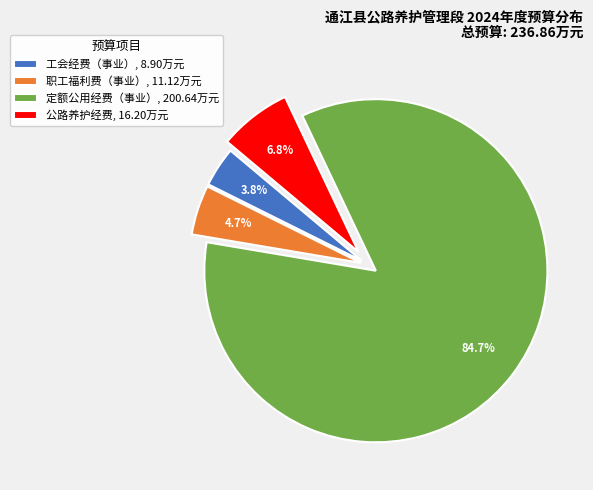

What portion of the pie excludes 职工福利费（事业）?

95.3%